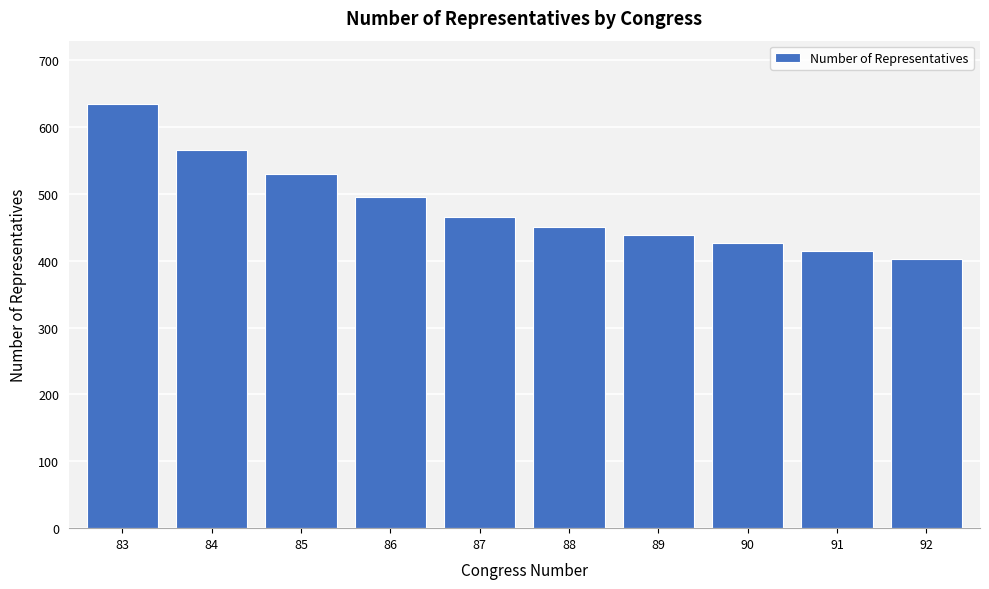

Reading left to right, extract all data points from this chart.

634	566	529	495	466	451	439	426	415	402